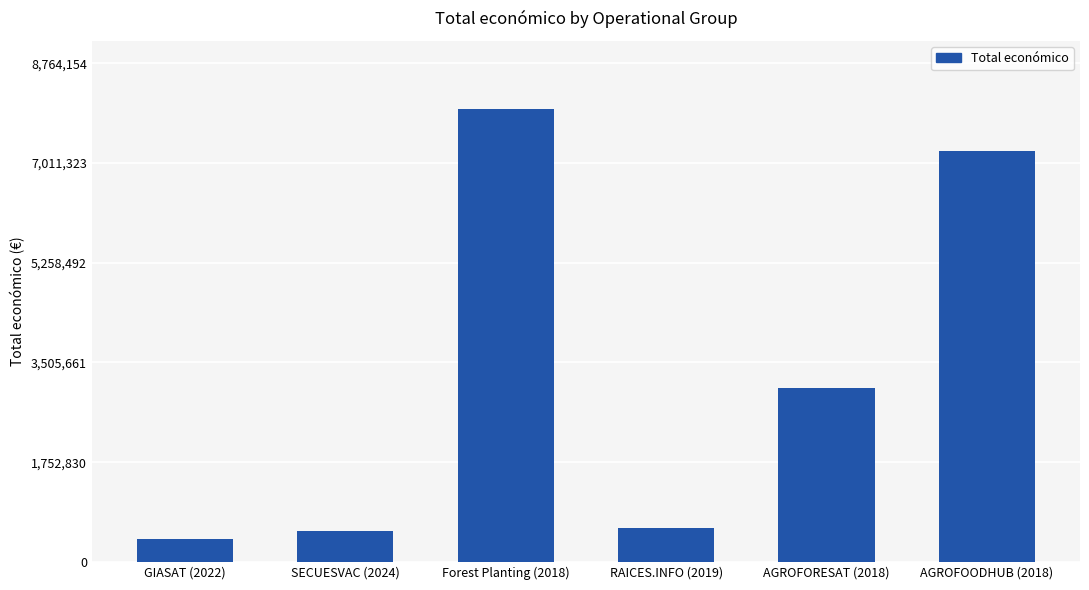

Does the chart contain stacked bars?

No